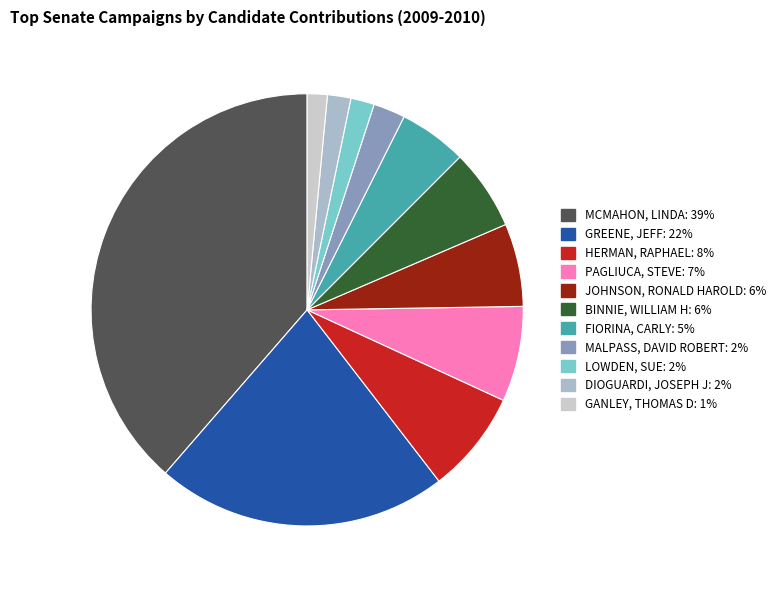

What is the largest slice in the pie chart?

MCMAHON, LINDA